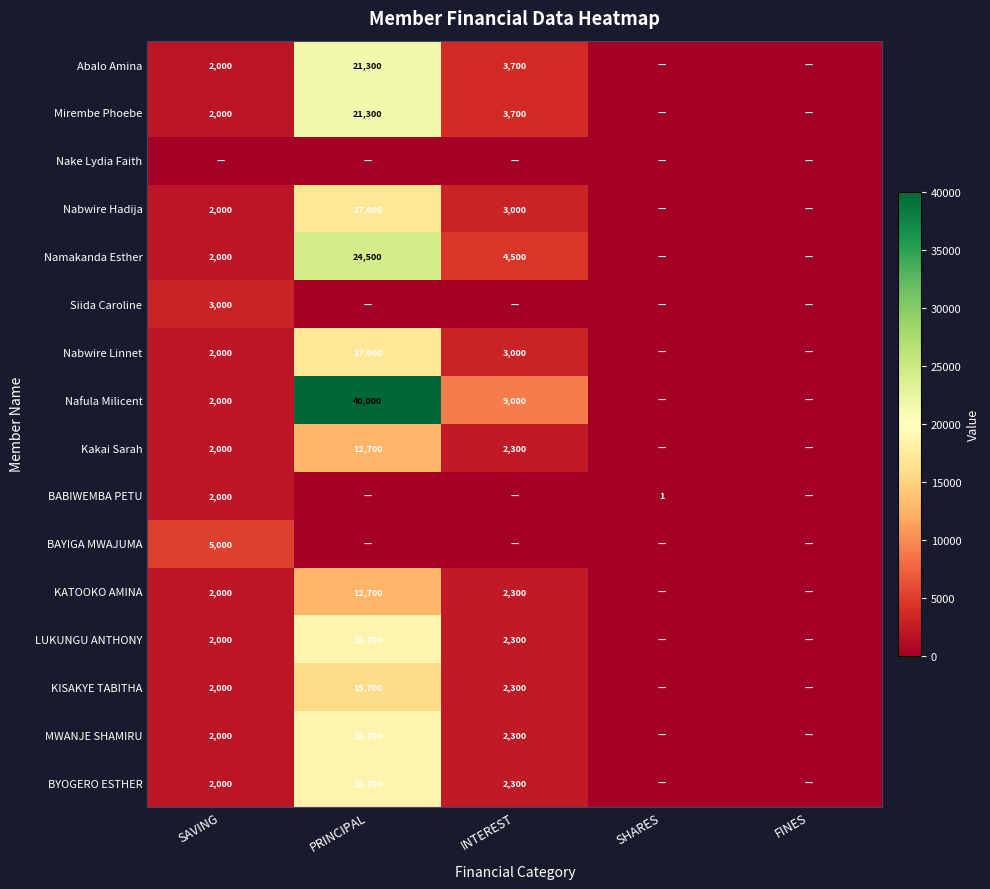

Is it true that Abalo Amina equals 21300 at PRINCIPAL?

True